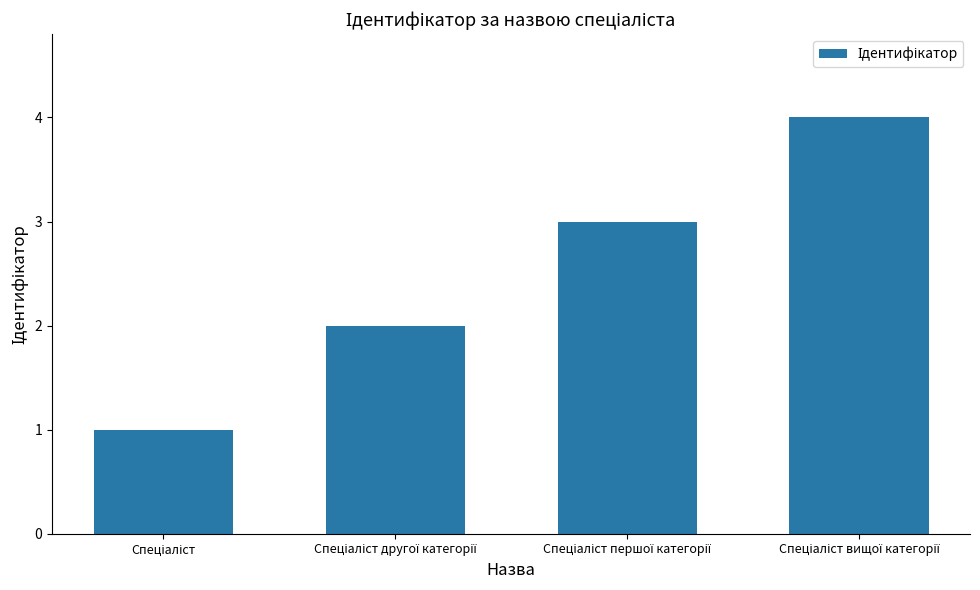

Reading left to right, extract all data points from this chart.

1	2	3	4